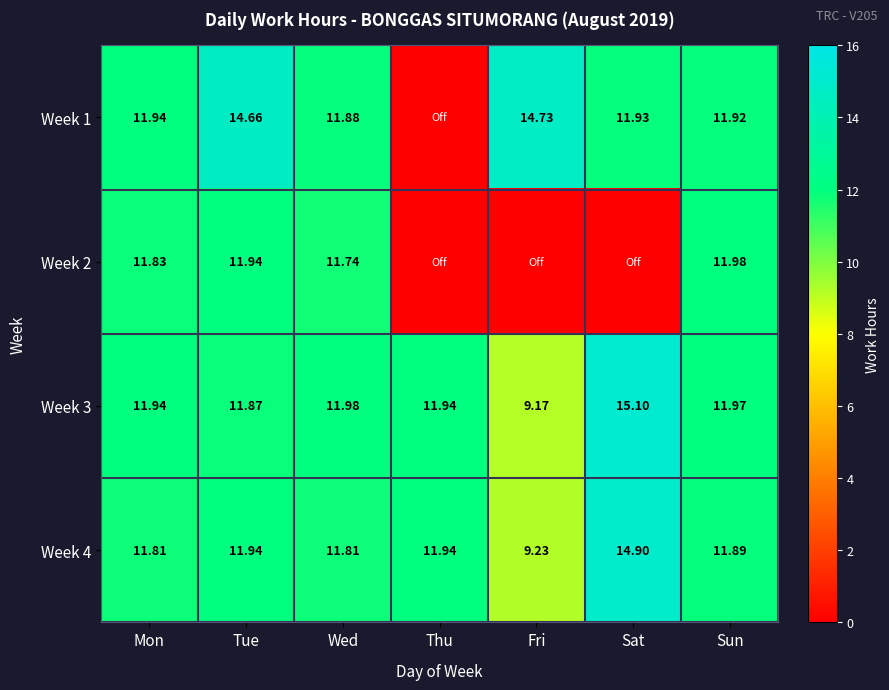

Is it true that Week 2 equals 19.8 at Tue?

False